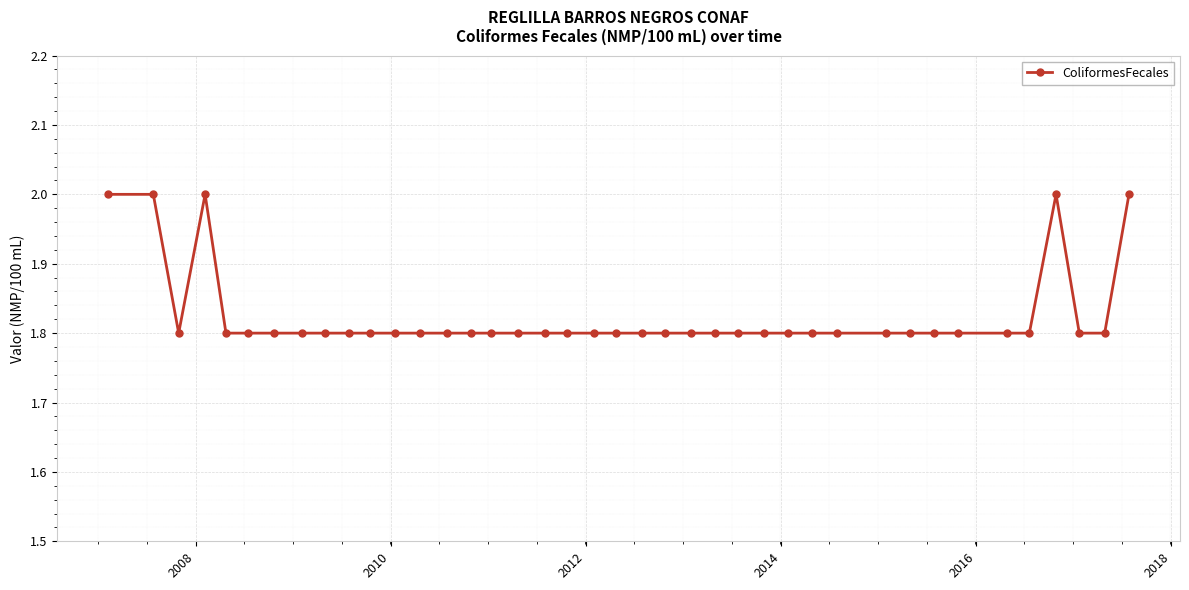

What is the smallest value displayed?

1.8